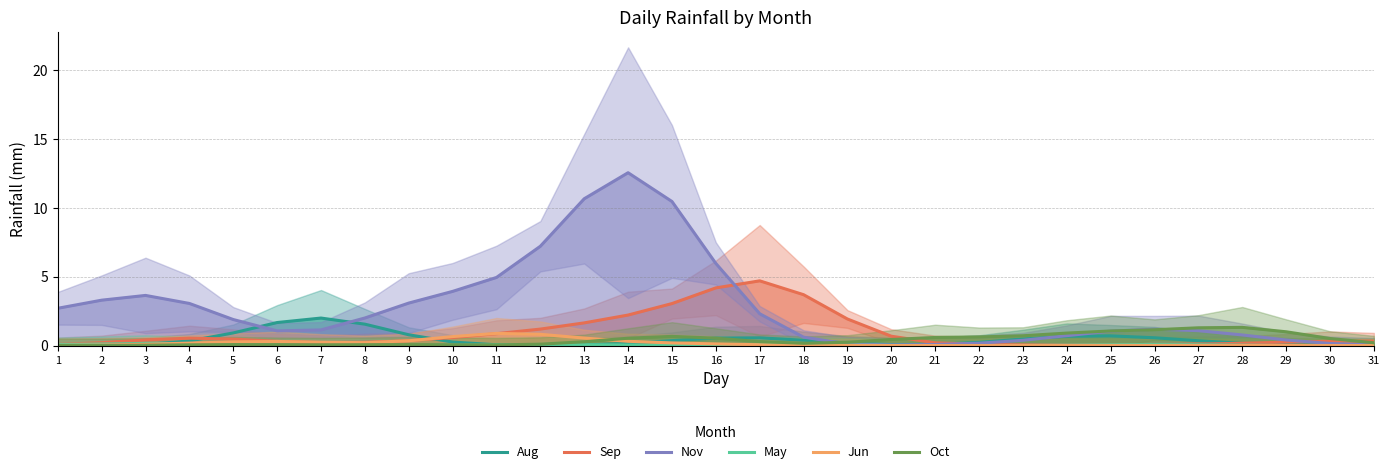

Which series has the widest spread of values?

Nov